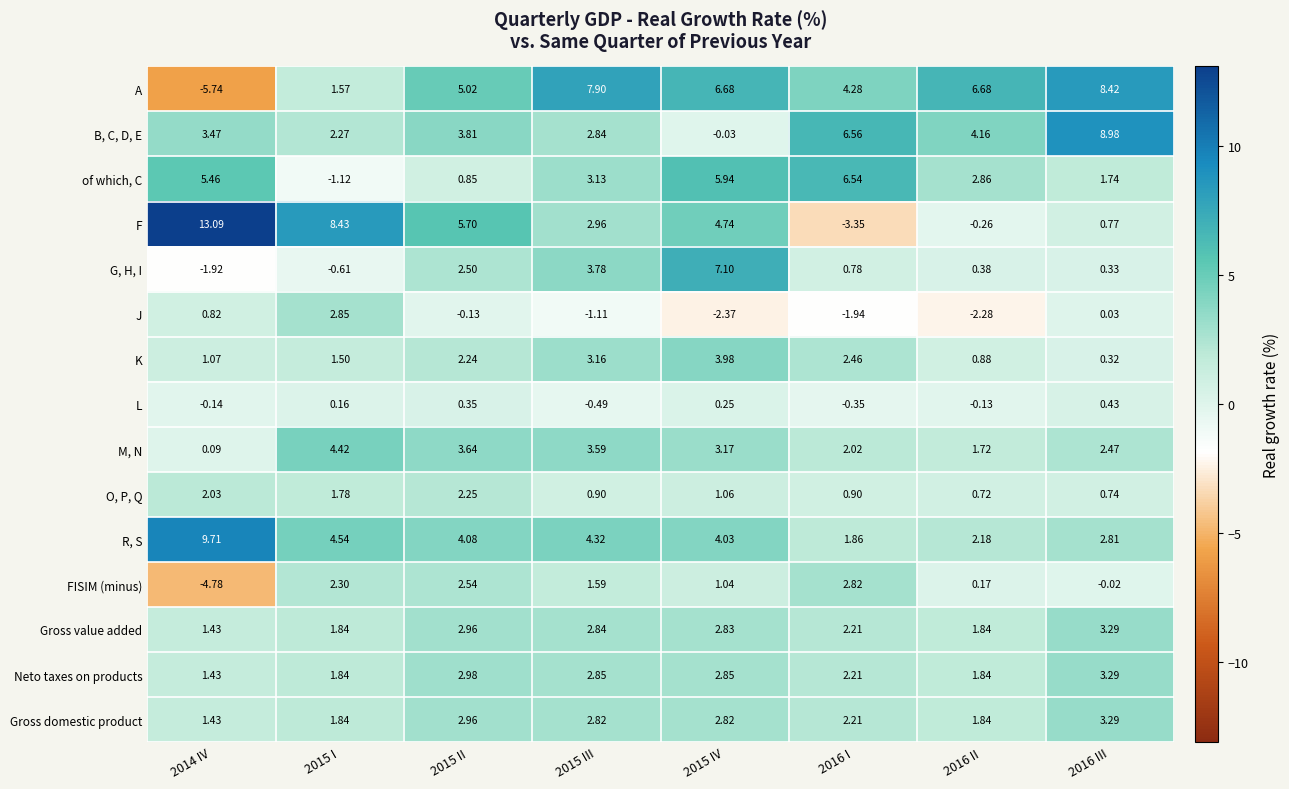

Between 2015 III and 2016 I, which series saw the biggest shift?

F